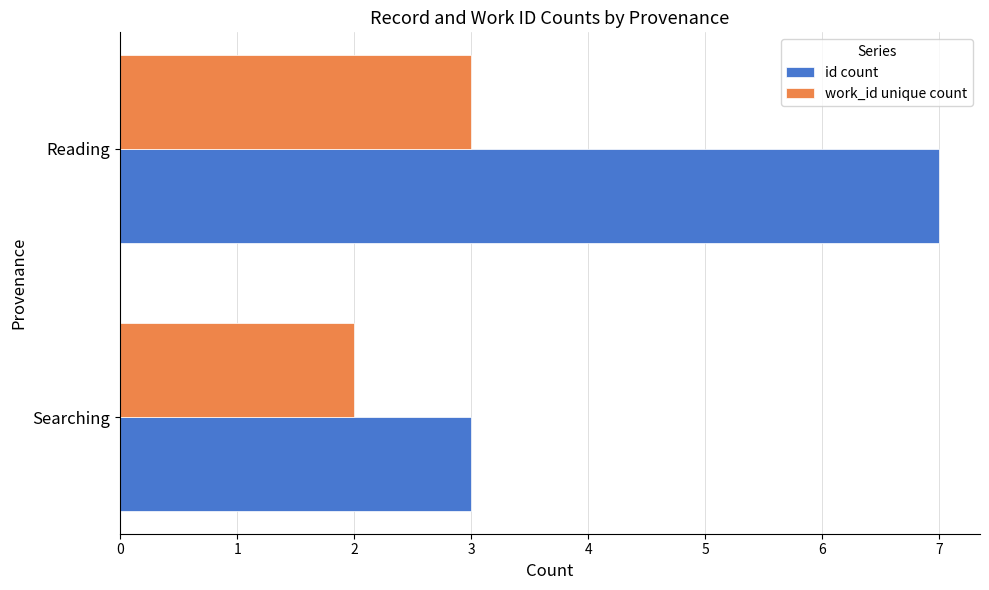

What is the sum of all id count values?

10